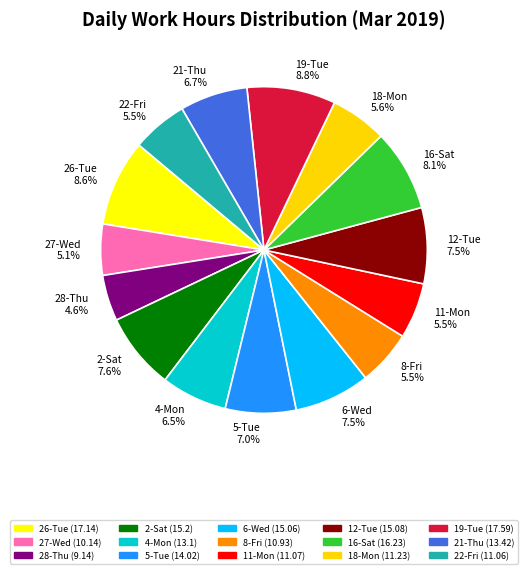

Approximately how many times larger is the value at 21-Thu compared to 26-Tue?

0.8